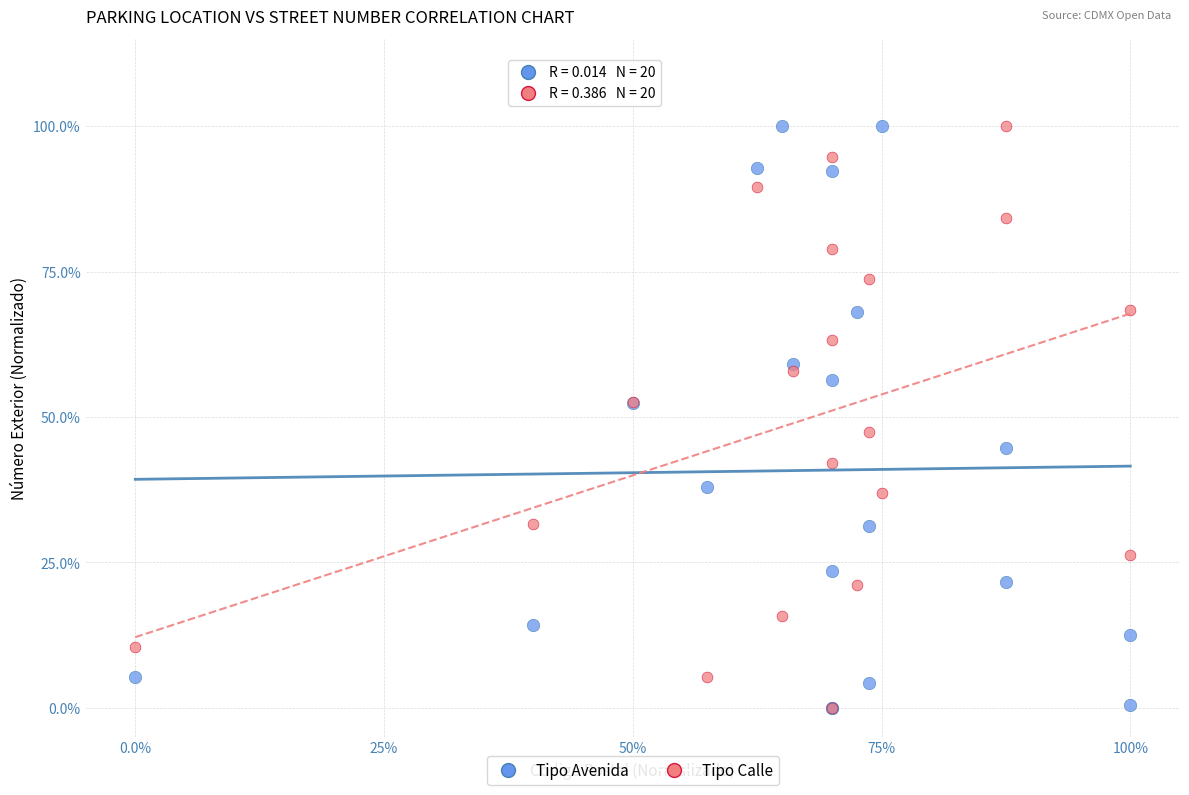

What are all the series names shown in the legend?

Tipo Avenida, Tipo Calle